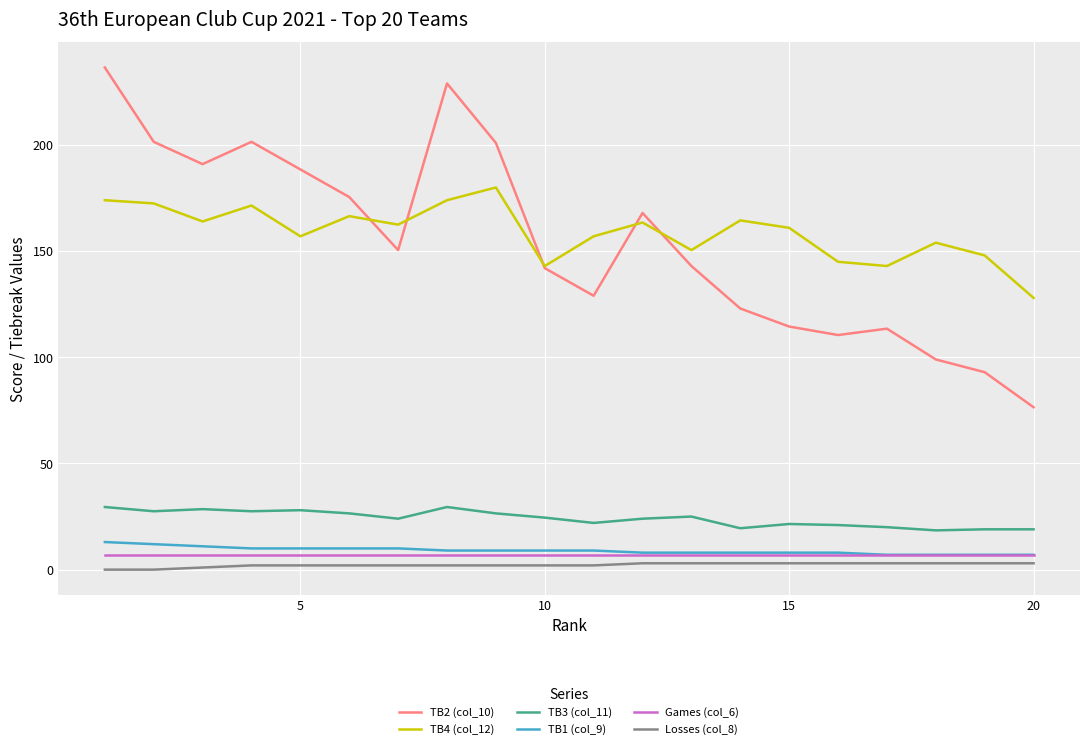

What is the greatest value displayed?

236.5